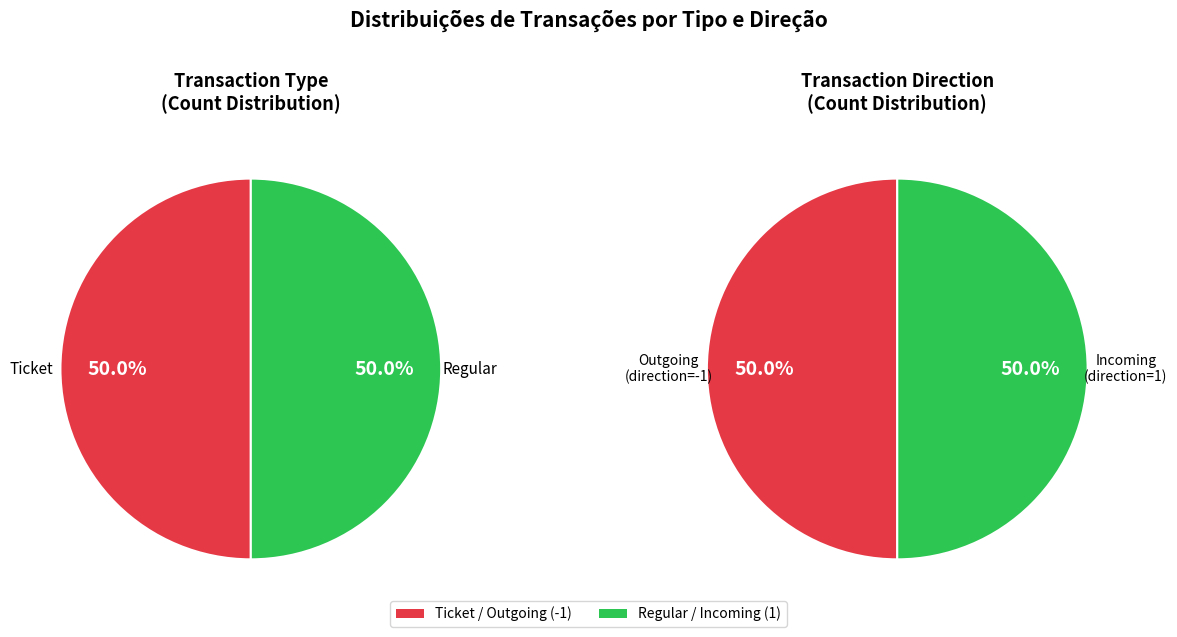

Is the sum of 1 and 0 greater than half?

No